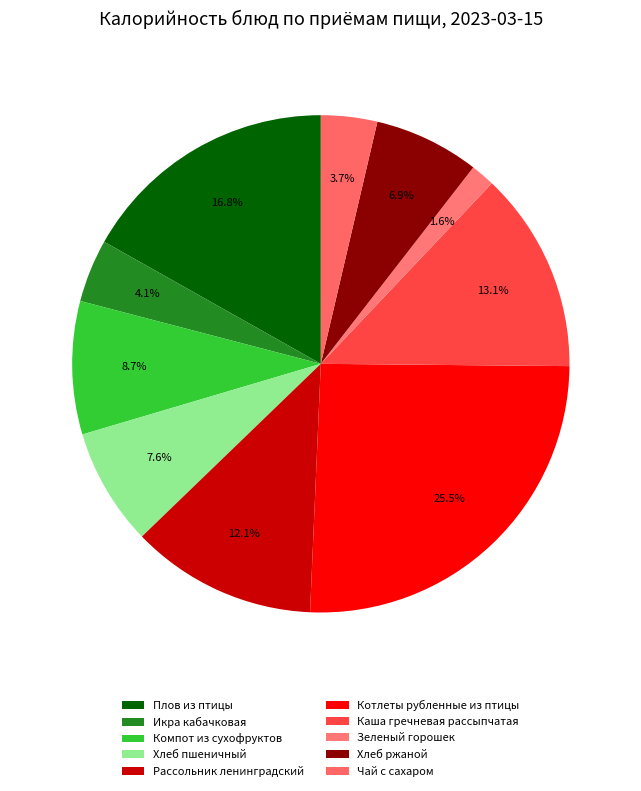

How much of the chart is everything except Икра кабачковая?

95.9%